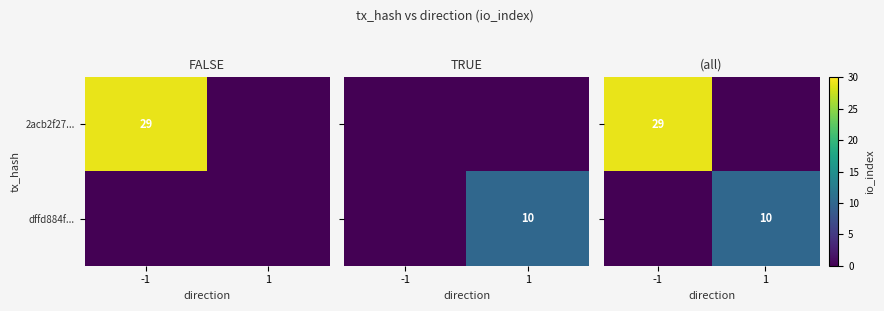

List the labels in order of dffd884f... value, largest first.

1, -1